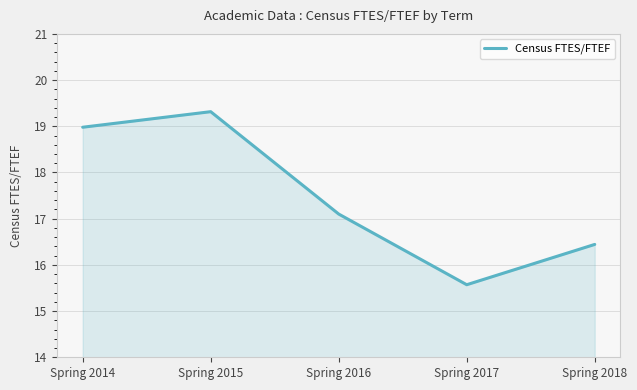

Reading left to right, transcribe all the data shown in this chart.

Spring 2014=19.0	Spring 2015=19.3	Spring 2016=17.1	Spring 2017=15.6	Spring 2018=16.4